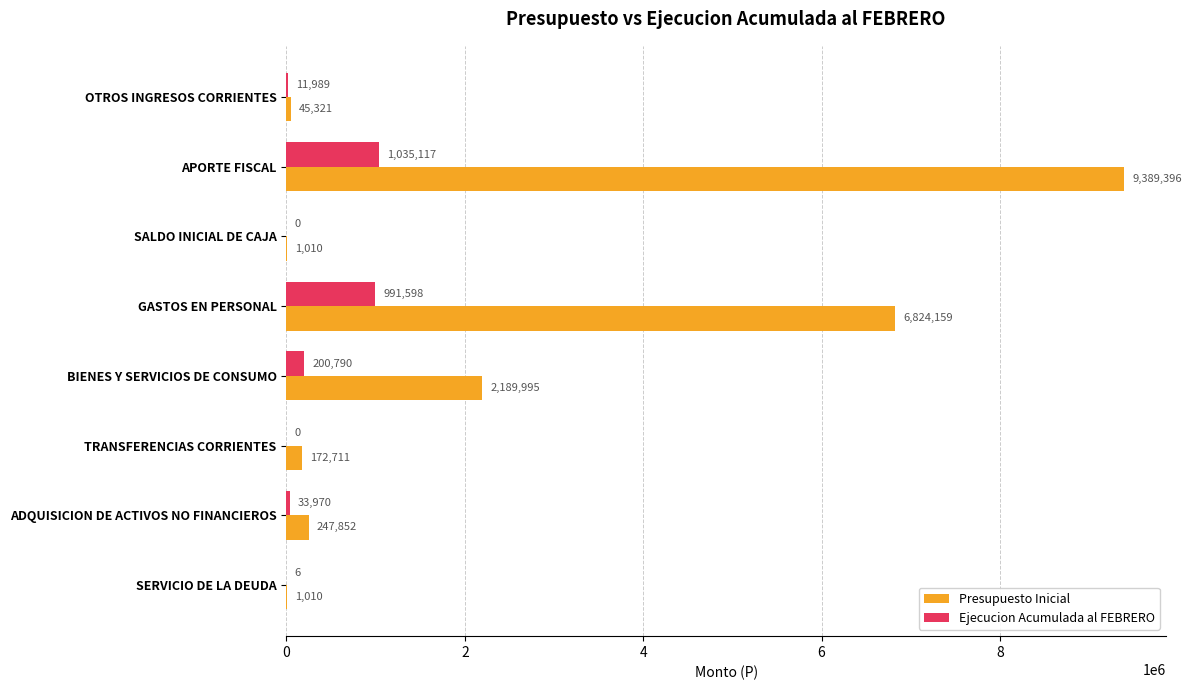

Is it true that Presupuesto Inicial equals 3395996 at GASTOS EN PERSONAL?

False